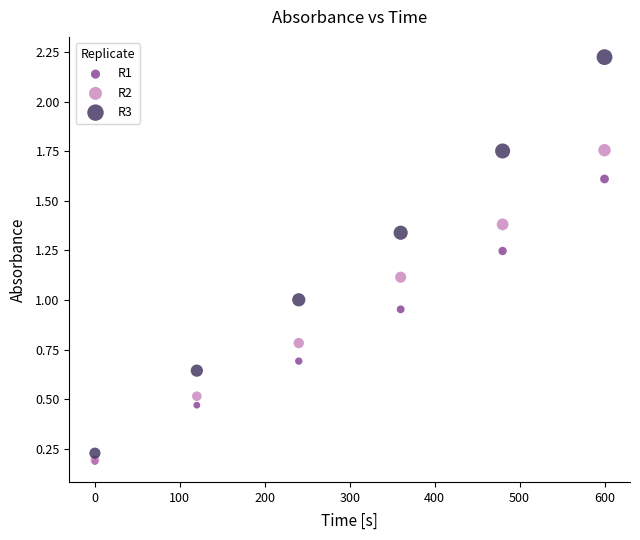

What are all the series names shown in the legend?

R1, R2, R3